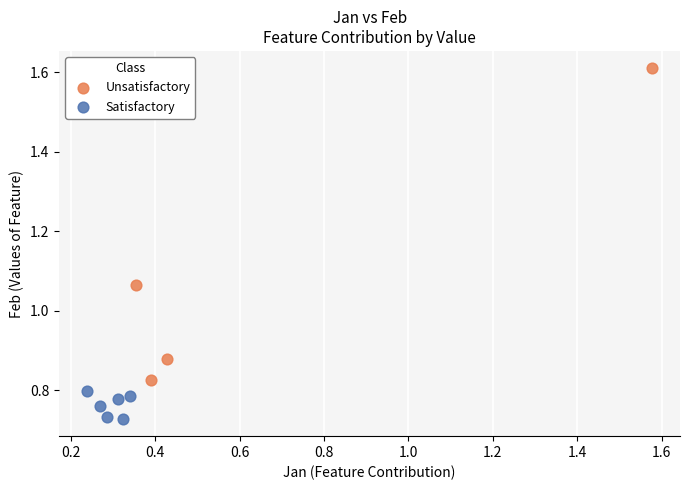

Which series reaches the minimum Y coordinate?

Satisfactory